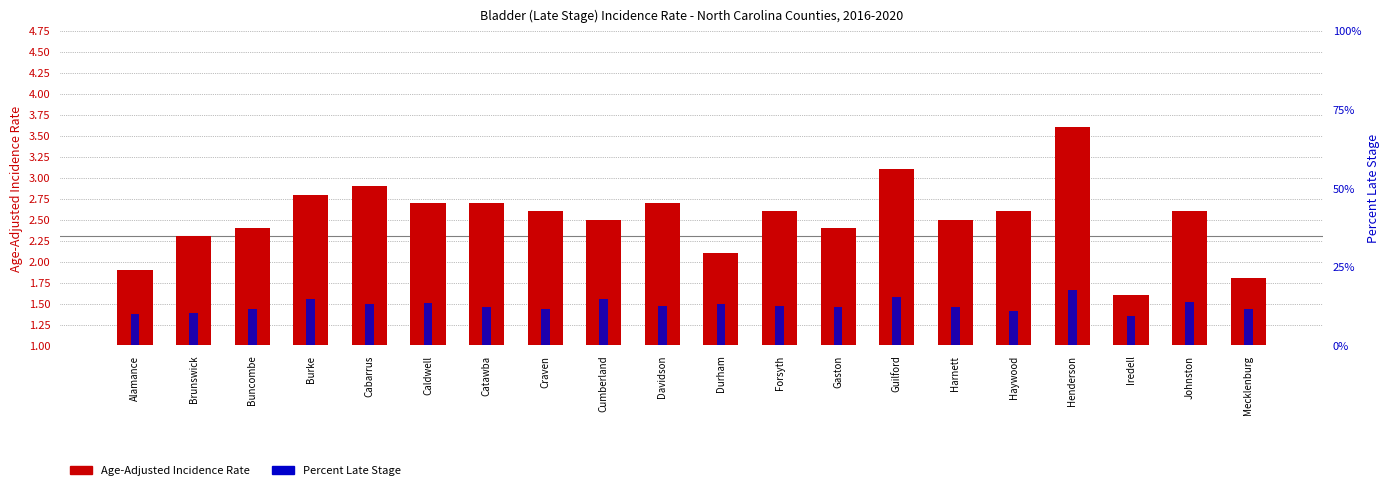

List the series in order of their overall mean, highest first.

Percent Late Stage, Age-Adjusted Incidence Rate